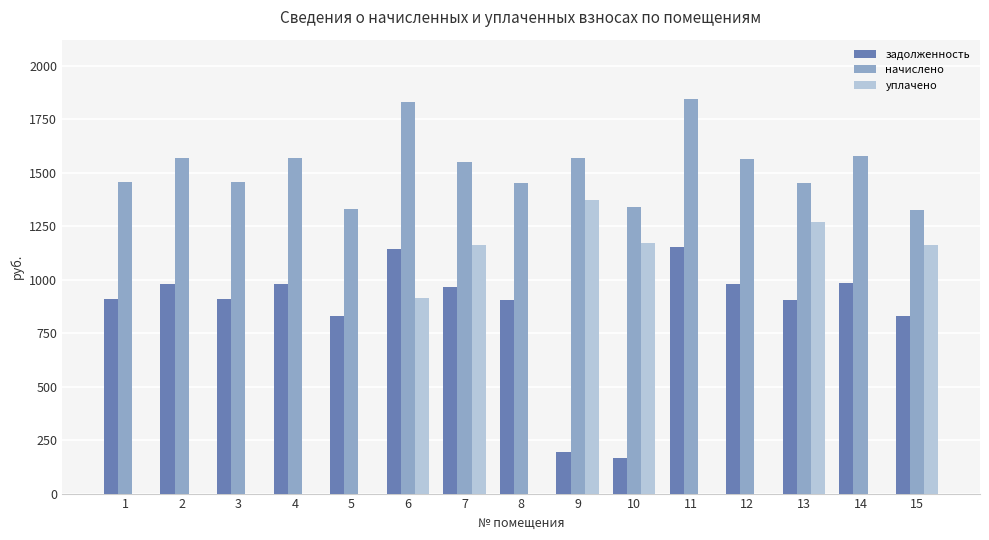

How many groups of bars are there?

15